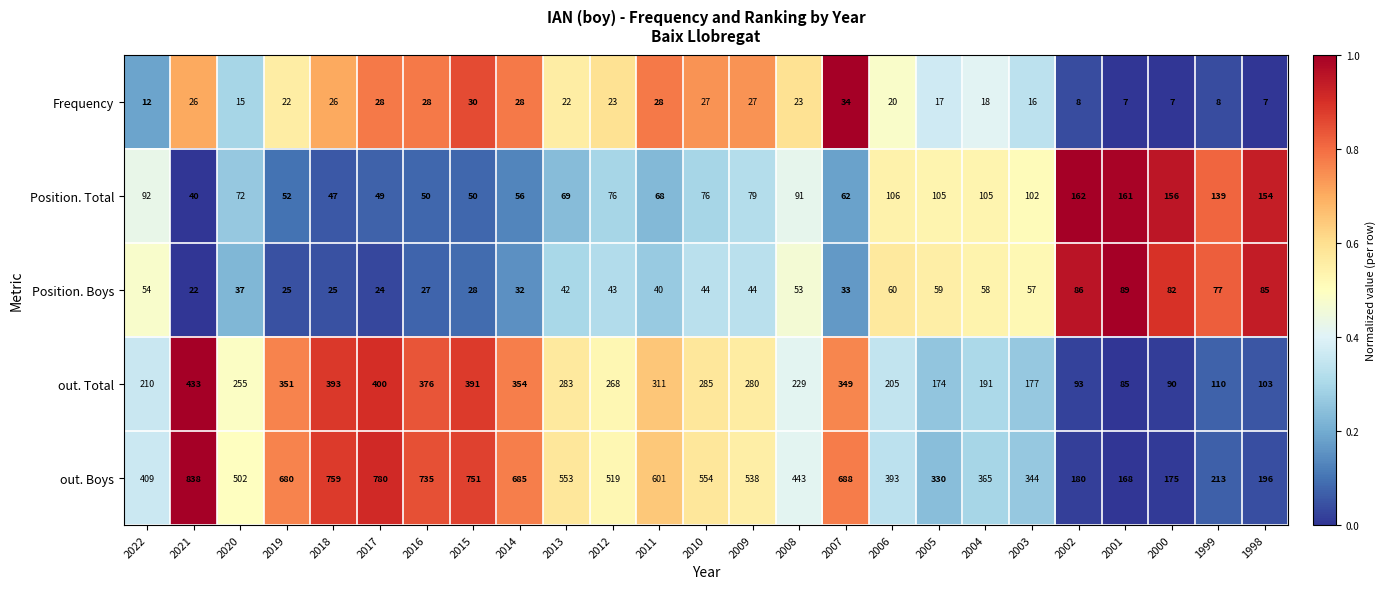

Between 2022 and 2019, which series saw the biggest shift?

out. Boys